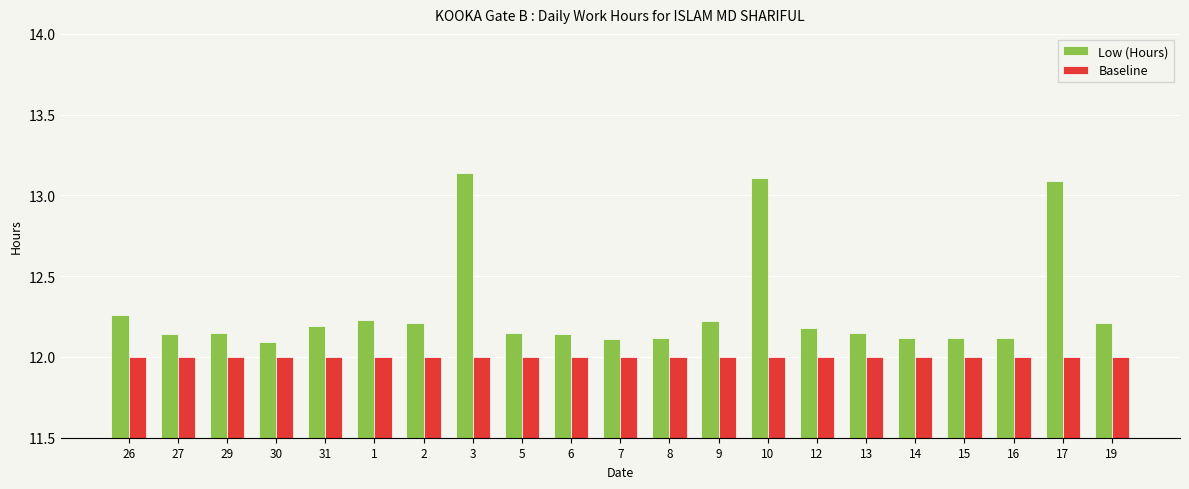

The value of Low (Hours) at 26 is 12.3. True or false?

True